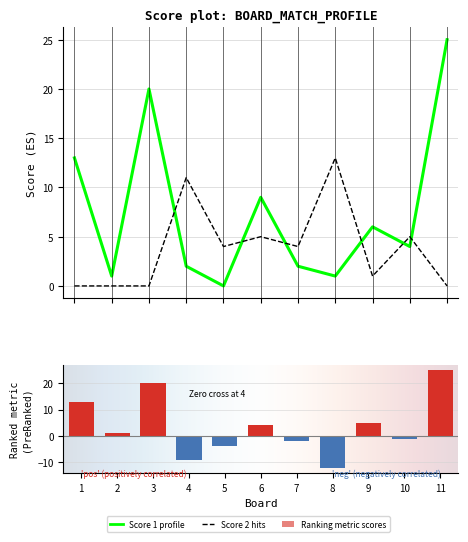

How many data points in Score 2 are above 4?

4